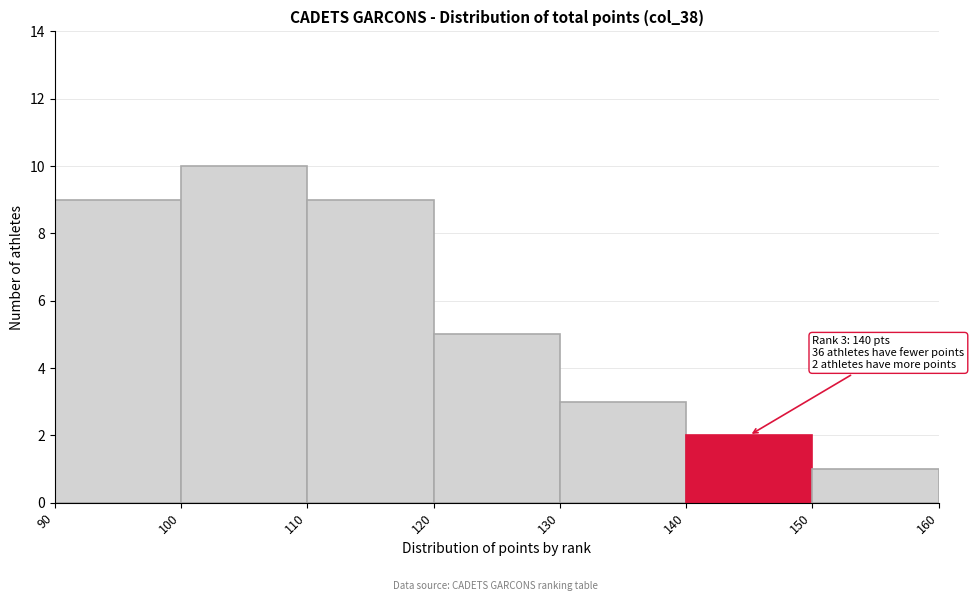

Which range on the x-axis has the tallest bar?

100 to 110